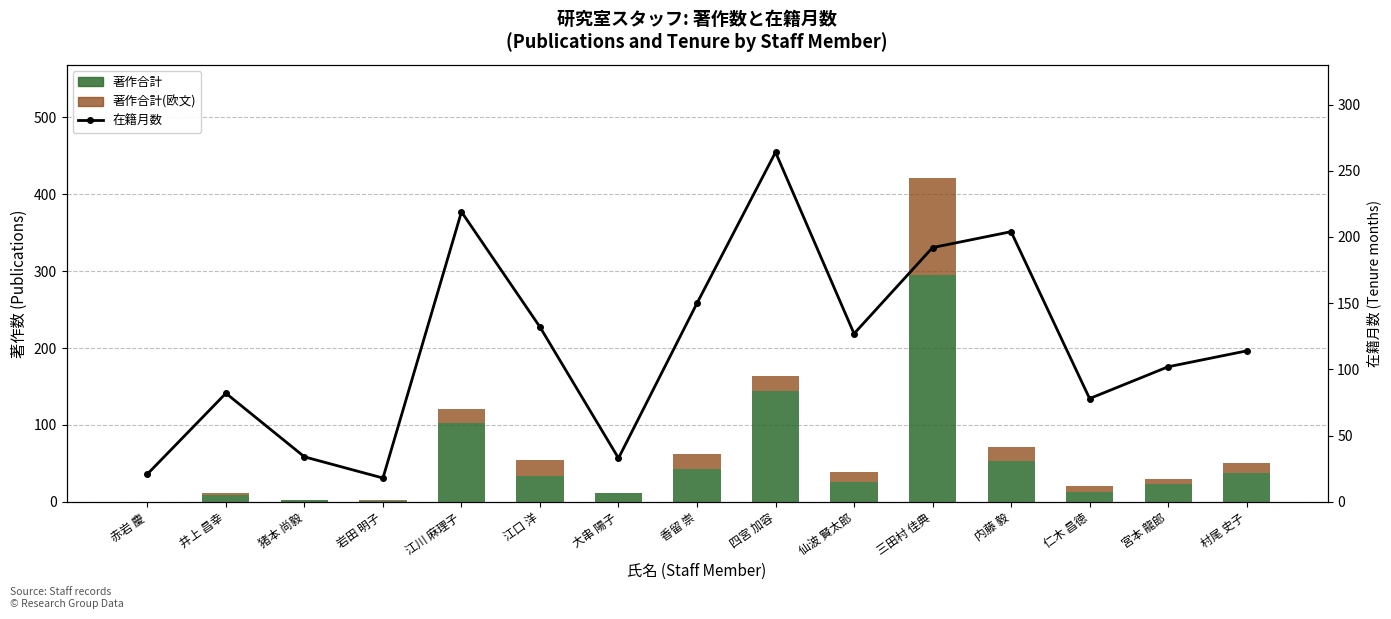

How many values in the 在籍月数 series exceed 114?

7